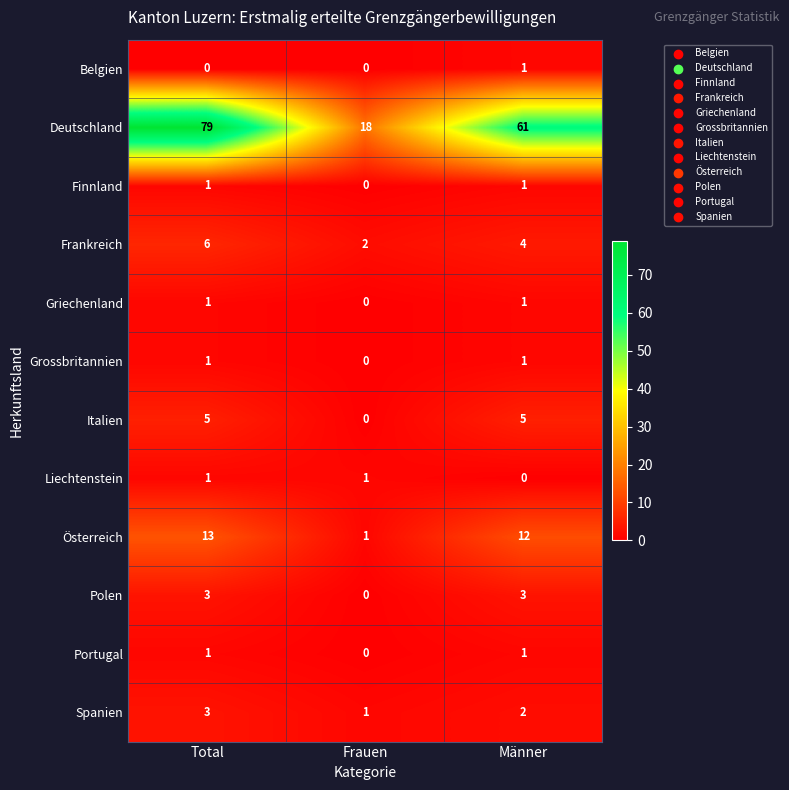

Which series has the largest total across all categories?

Deutschland